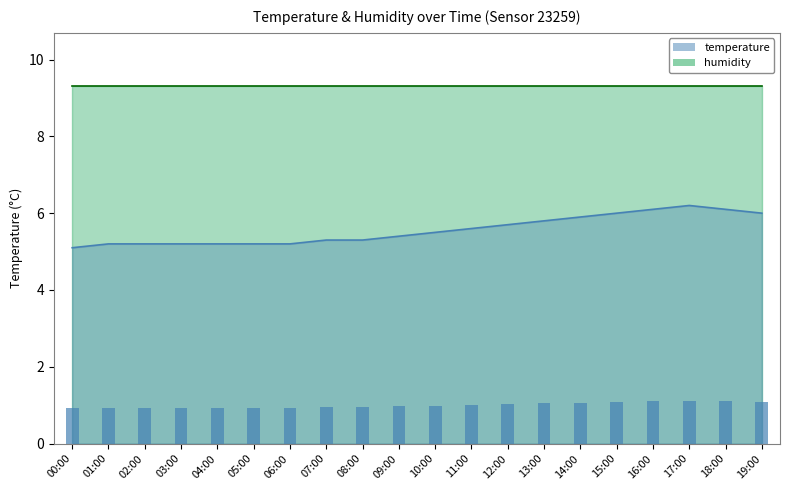

What is the change in value from 06:00 to 18:00?

+0.9